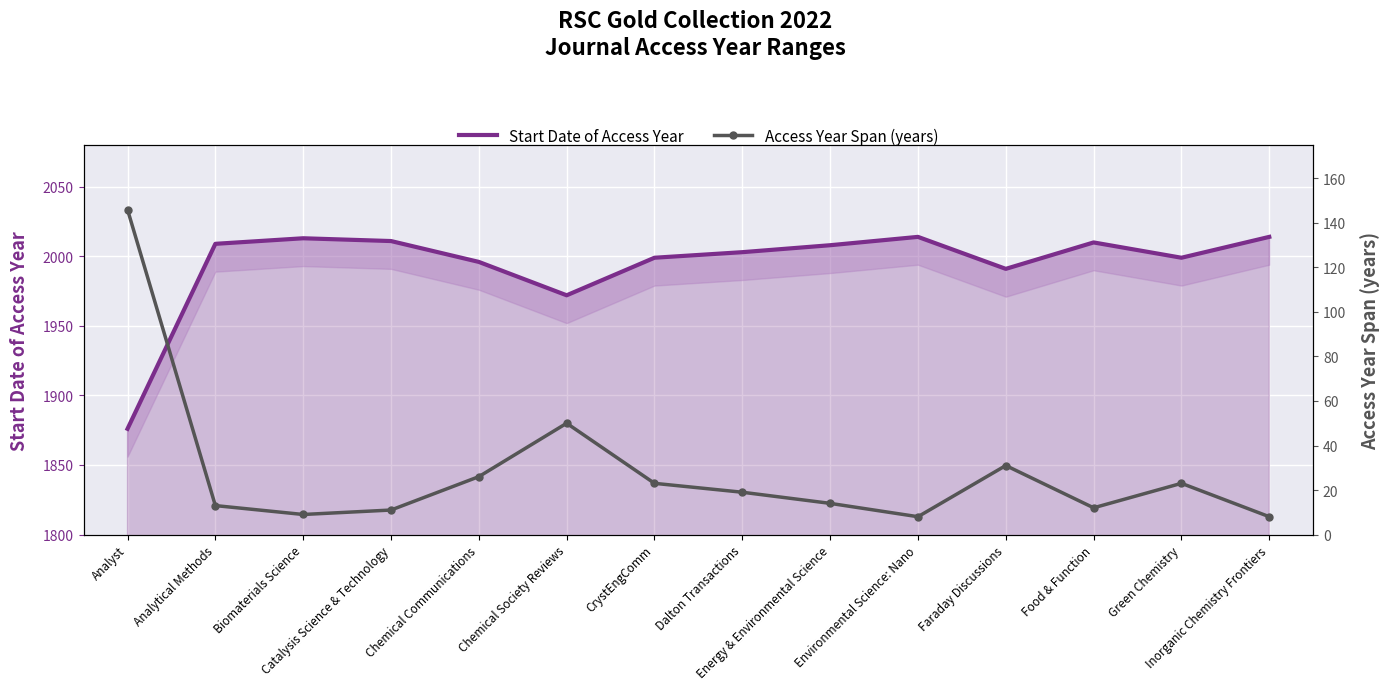

True or false: Start Date of Access Year and Access Year Span (years) cross at least once.

False